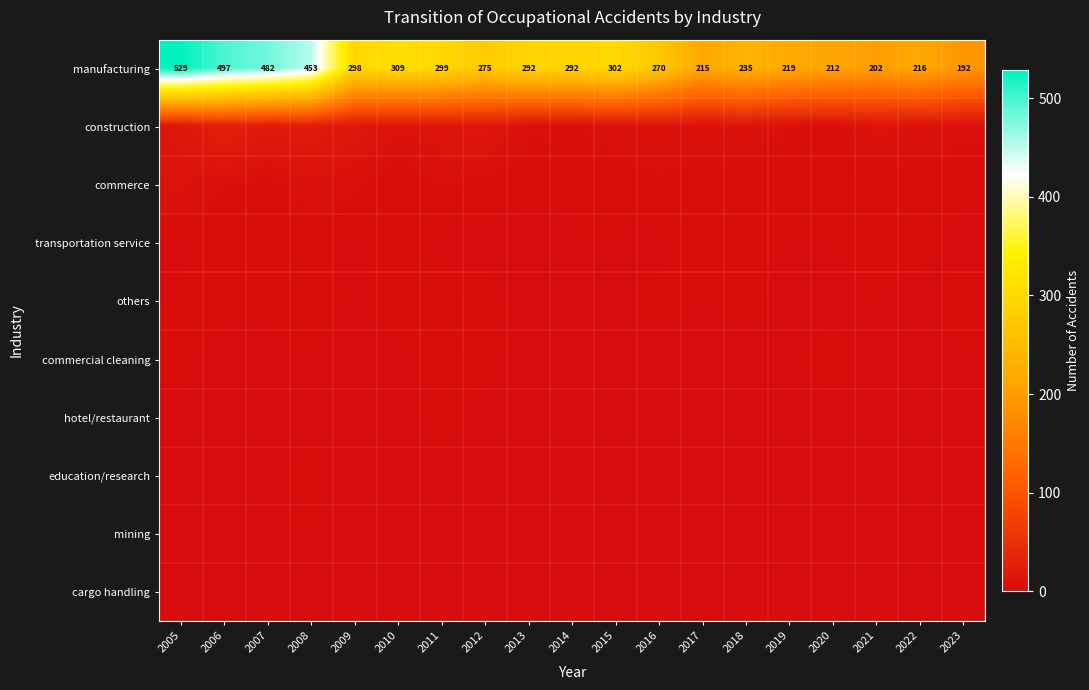

What is the average value of the manufacturing series?

305